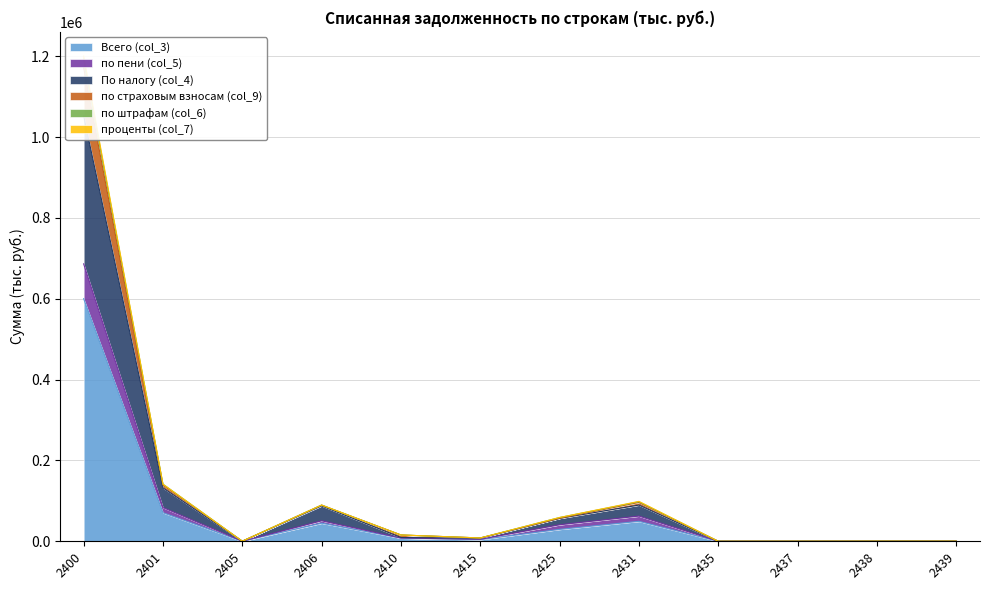

The value of проценты (col_7) at 2435 is 11. True or false?

False